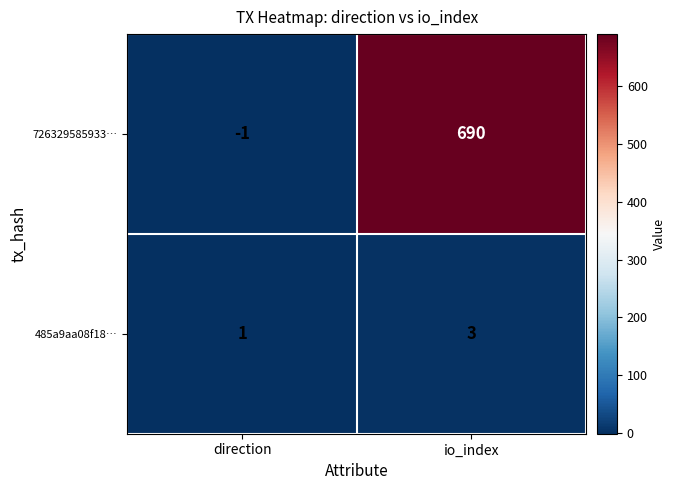

Reading left to right, list all the values displayed in this chart.

726329585933…: -1	690
485a9aa08f18…: 1	3